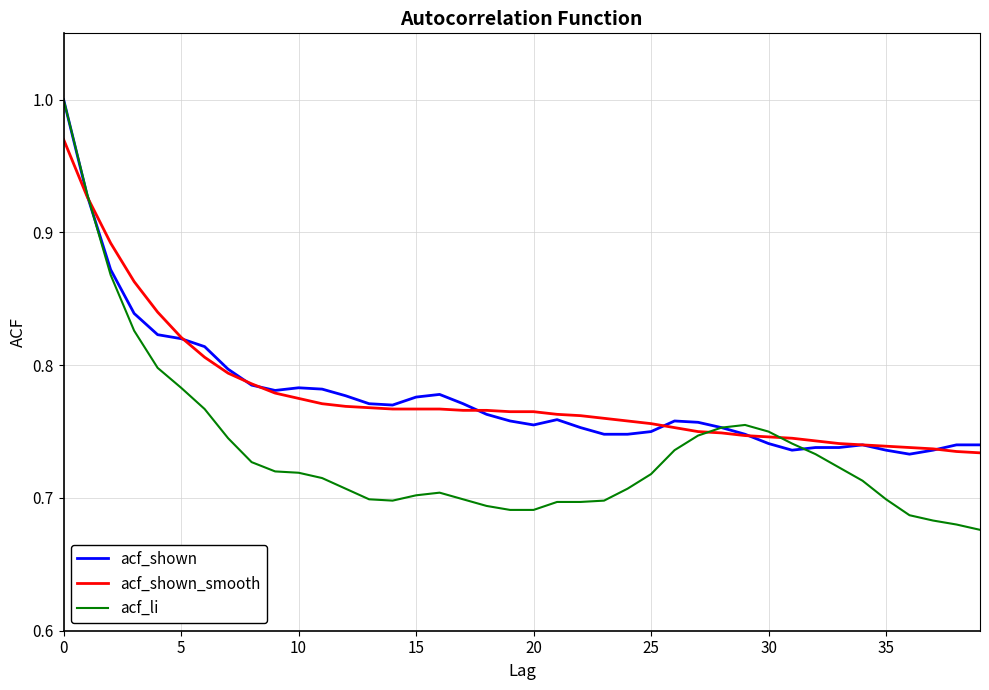

Which series has the widest spread of values?

acf_li